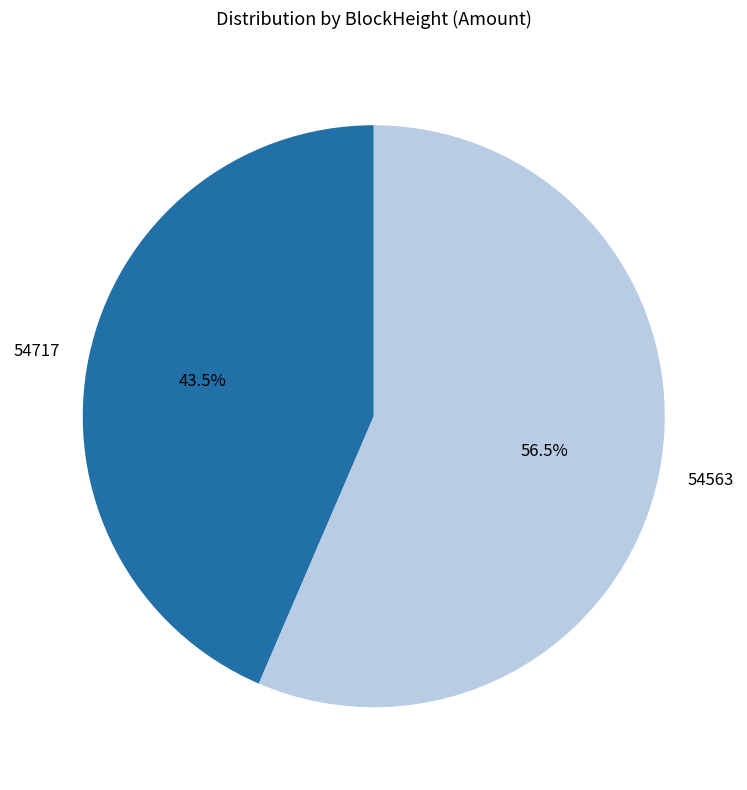

Is 54563 the majority of the pie?

Yes